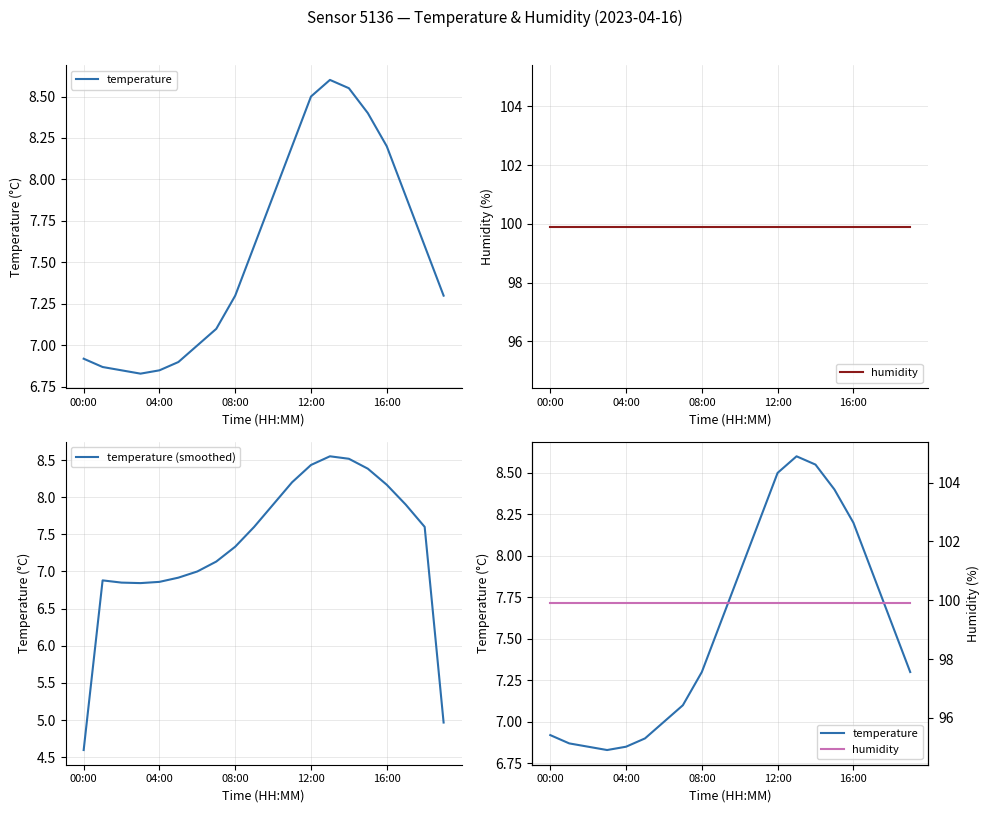

Between 5 and 11, which series saw the biggest shift?

temperature